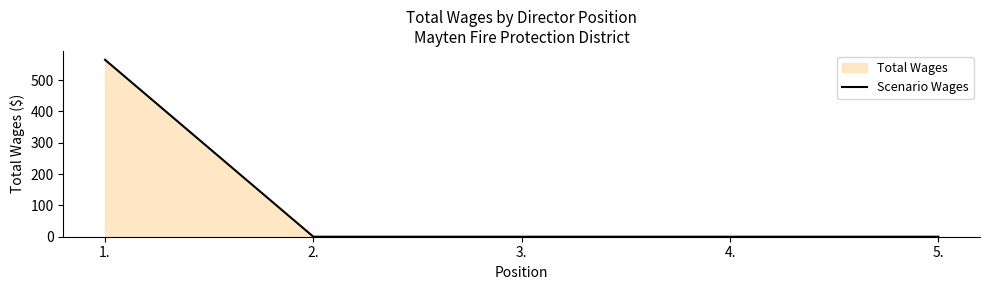

What is the label of the 1st point from the right?

5.